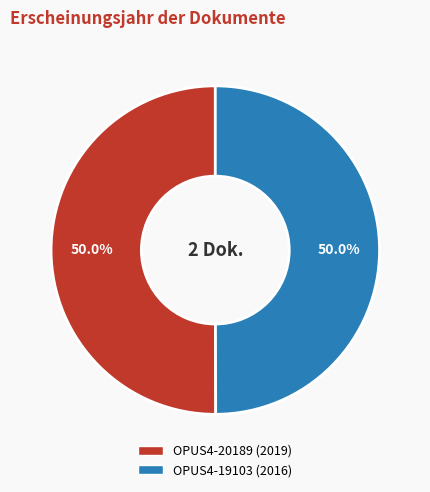

What is the ratio of the value at OPUS4-19103 to the value at OPUS4-20189?

1.0